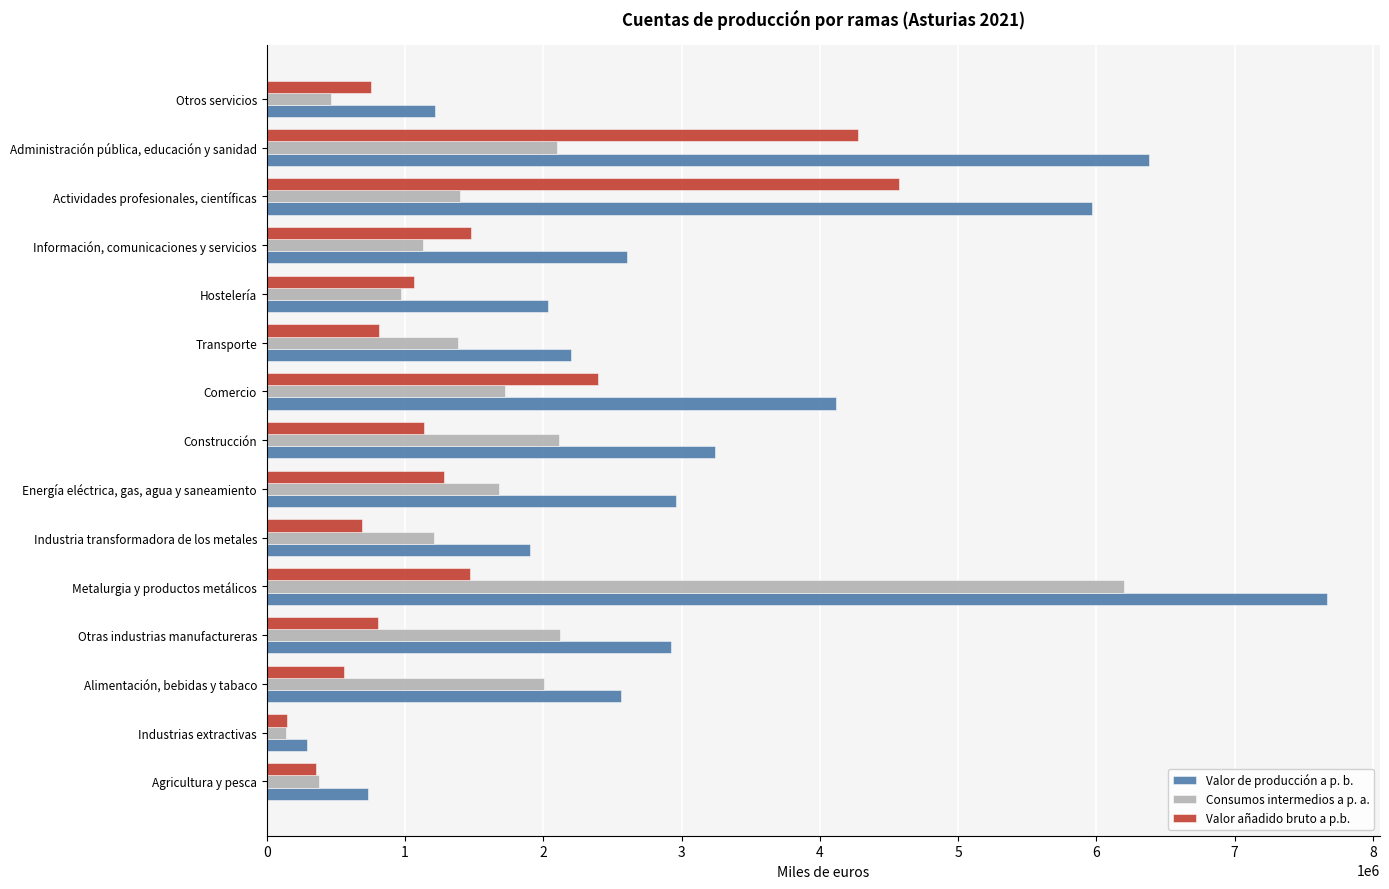

Which series has the largest range (max minus min)?

Valor de producción a p. b.